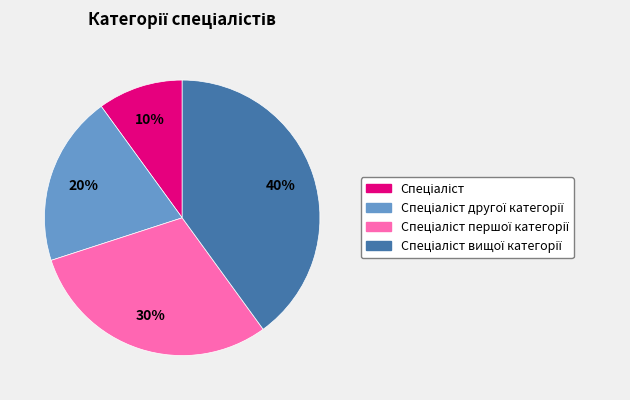

To the nearest percent, what is the difference between the largest and smallest slice percentages?

30%